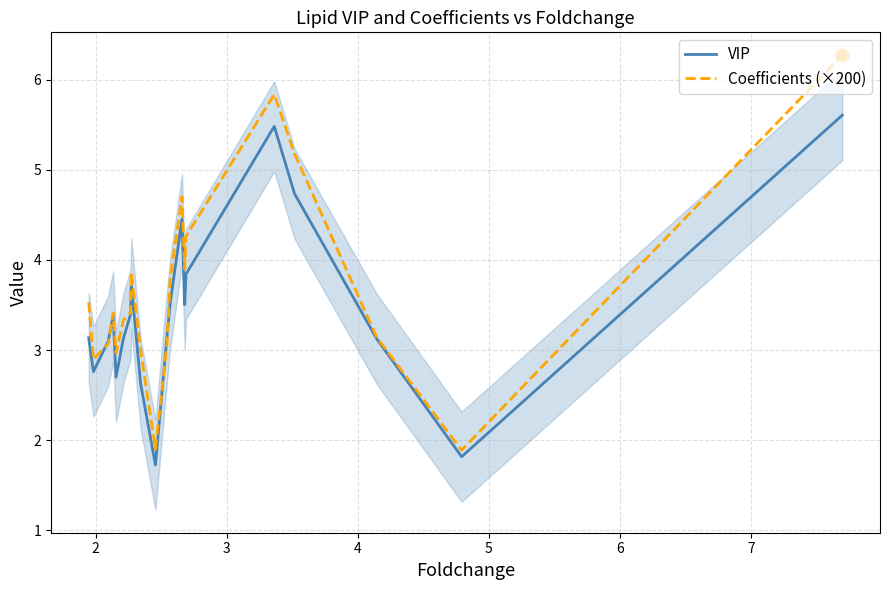

What is the lowest value of the Coefficients (×200) series?

1.9